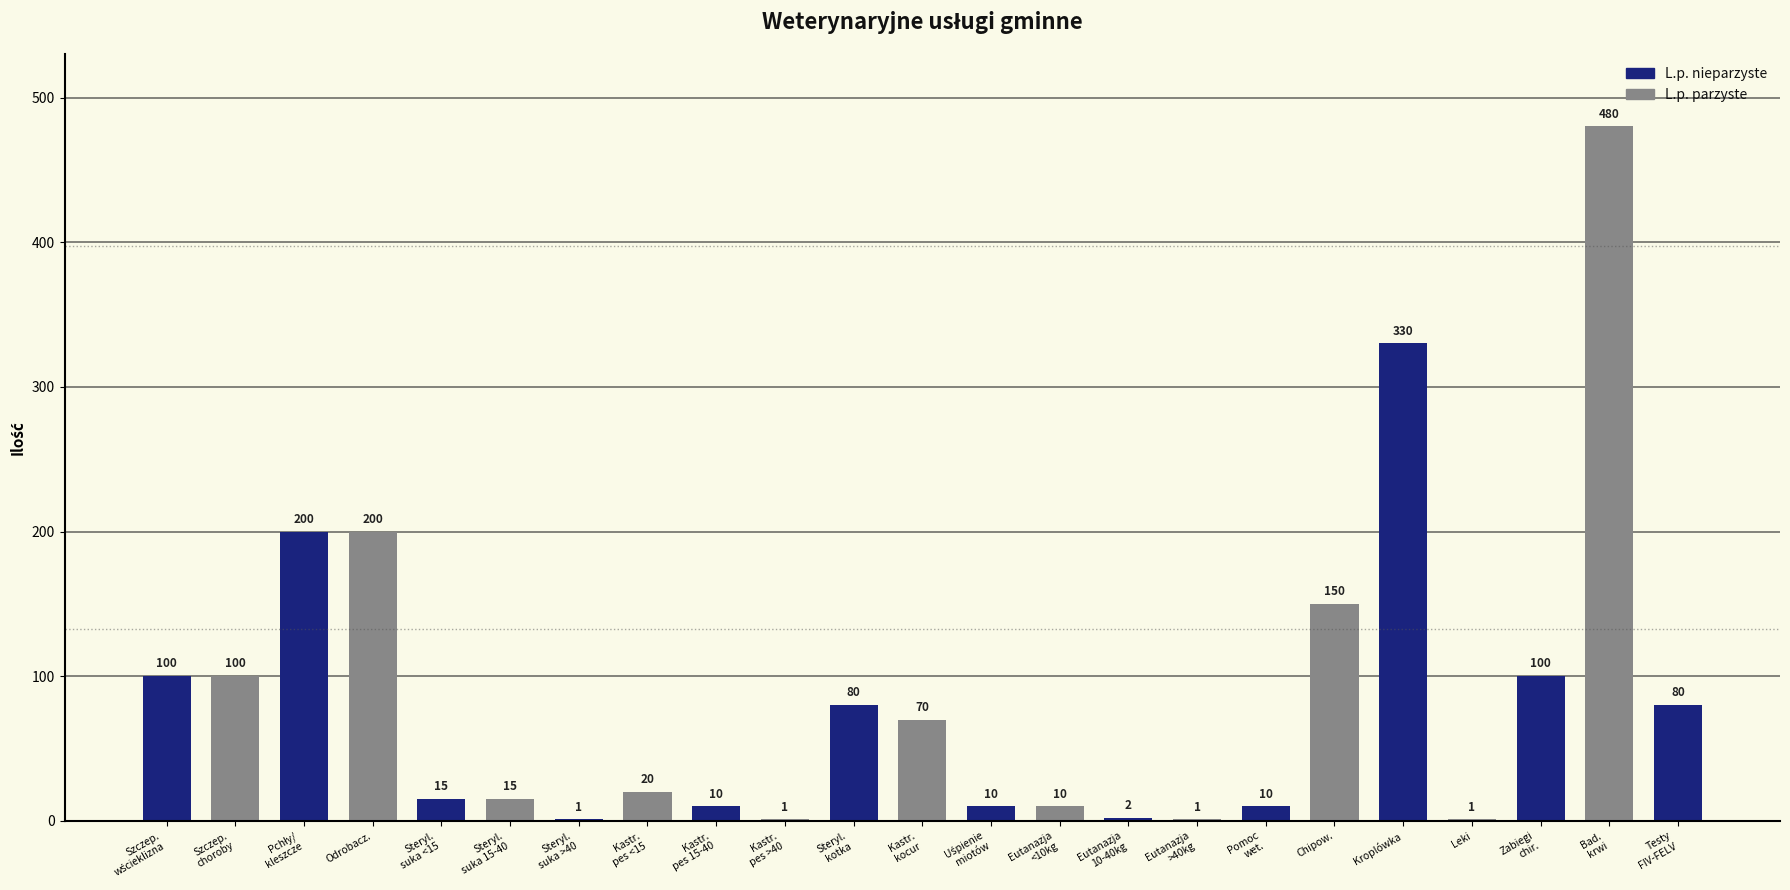

Reading left to right, what are all the values shown in this chart?

100	100	200	200	15	15	1	20	10	1	80	70	10	10	2	1	10	150	330	1	100	480	80